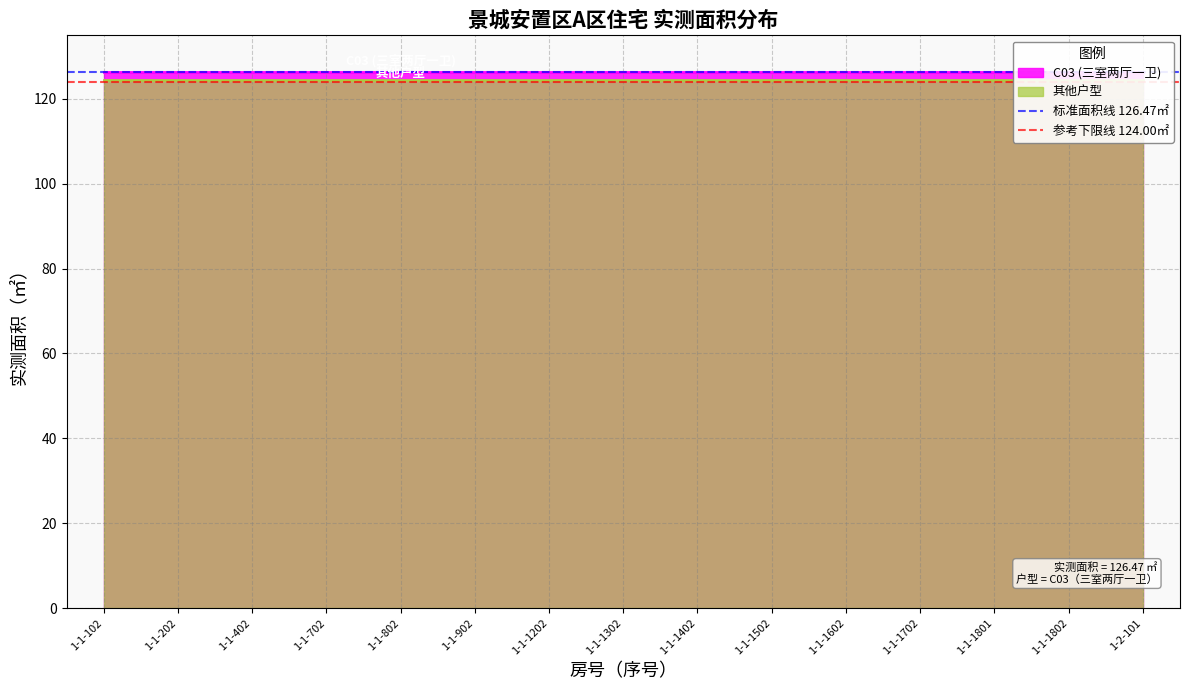

Does the chart display data point markers on the line(s)?

No